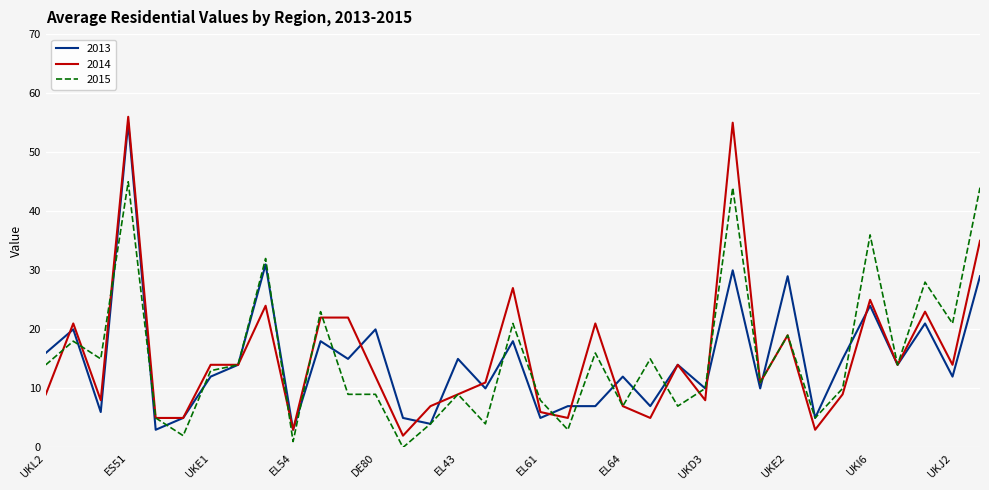

Which series has the widest spread of values?

2014